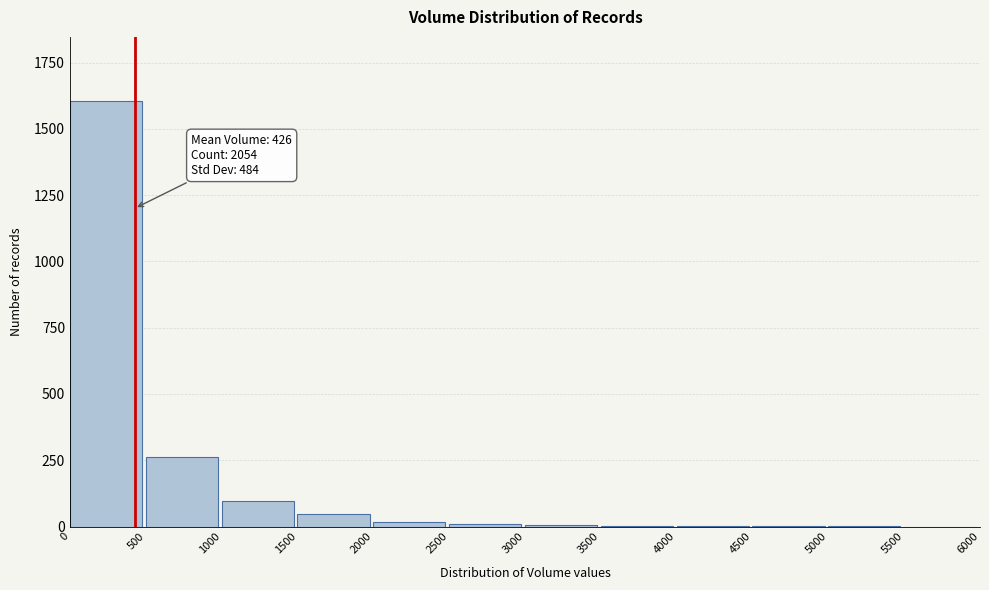

What is the sum of the values at 500 and 1500?

312